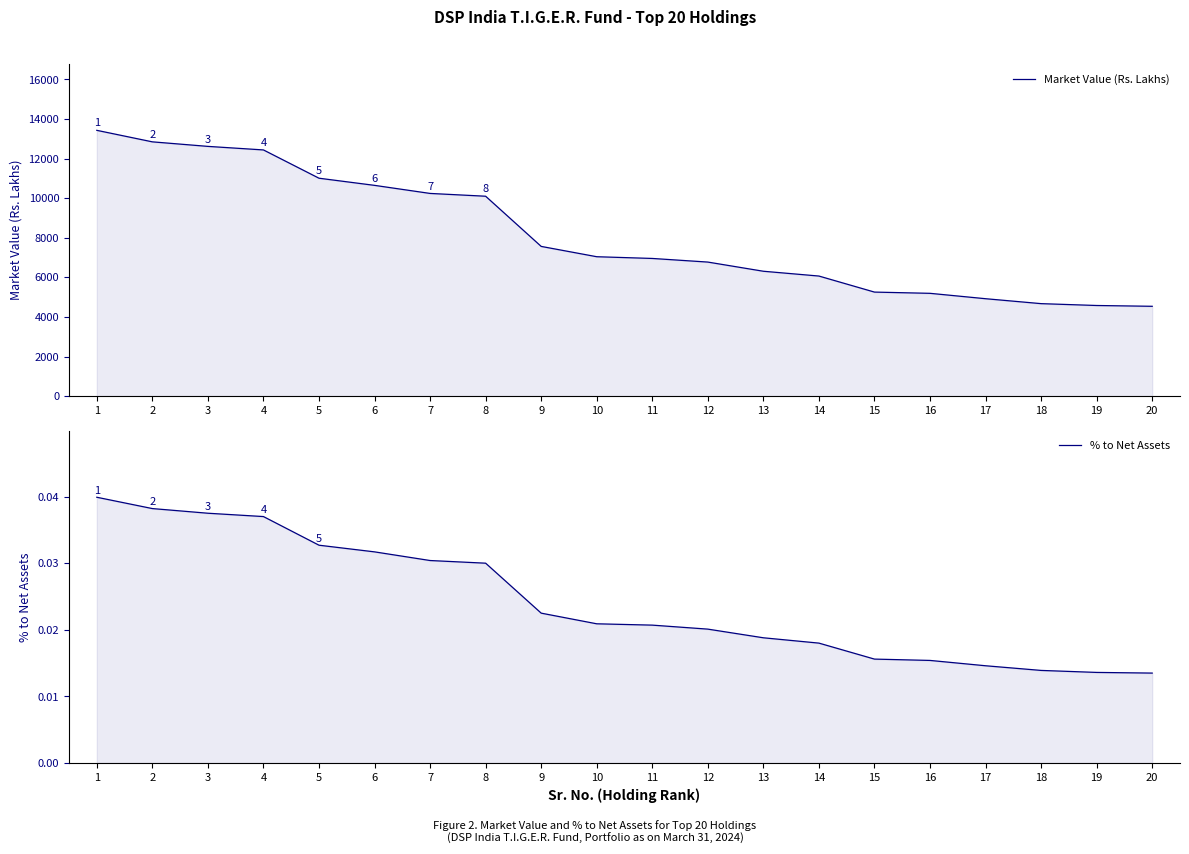

What are all the series names shown in the legend?

Market Value (Rs. Lakhs), % to Net Assets